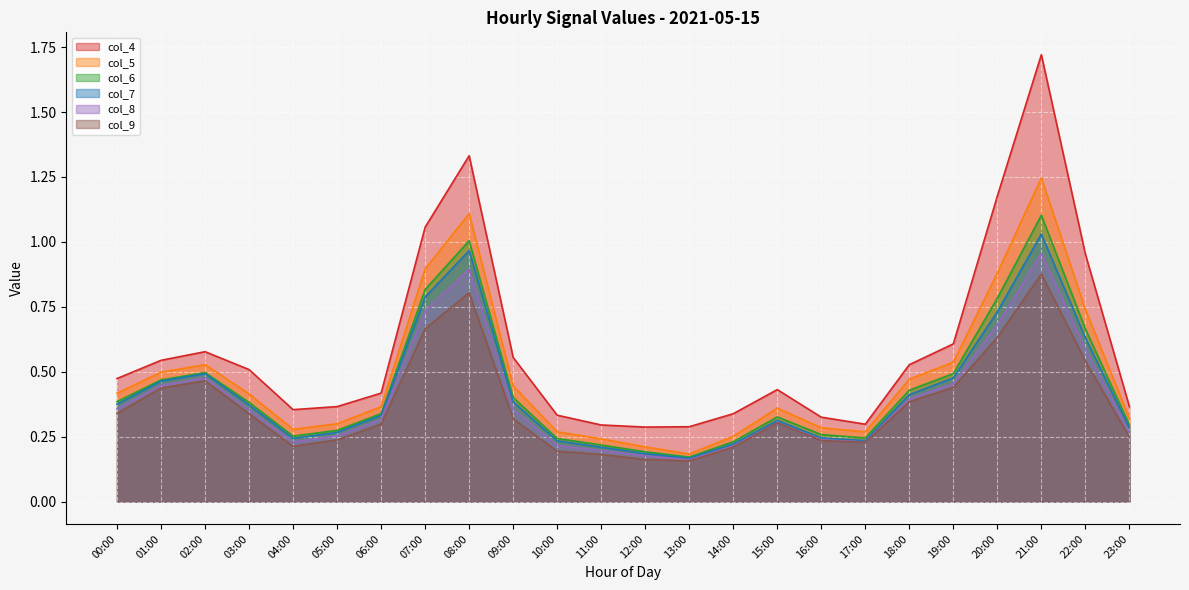

In col_8, how many points are higher than both neighbors (excluding endpoints)?

4